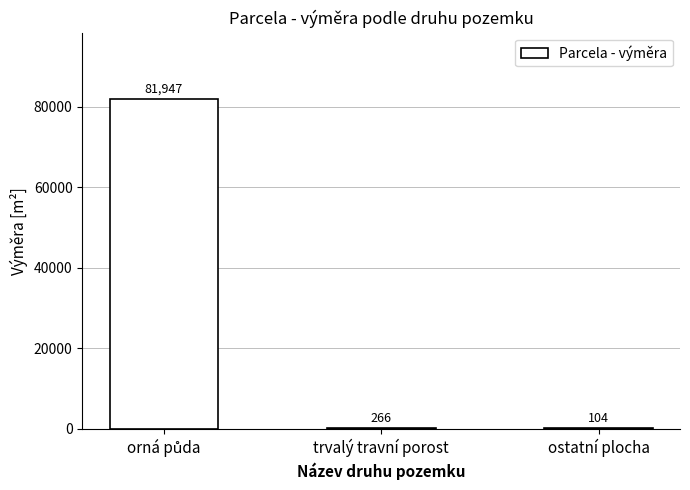

Where is the data nearest to the value 41025?

trvalý travní porost